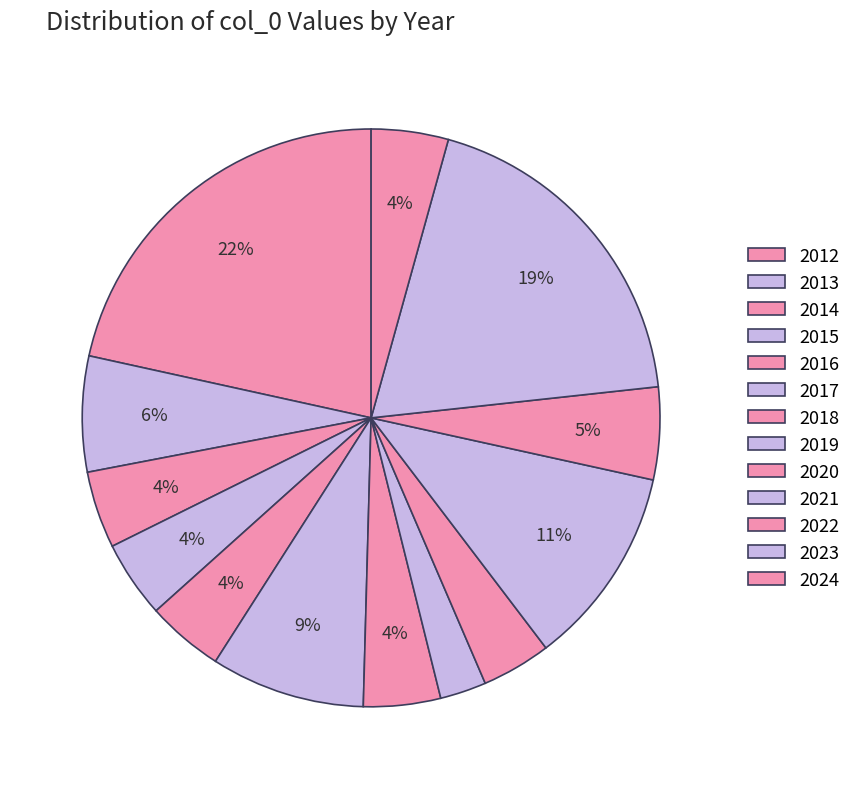

To the nearest percent, what portion does 2014 represent?

4%